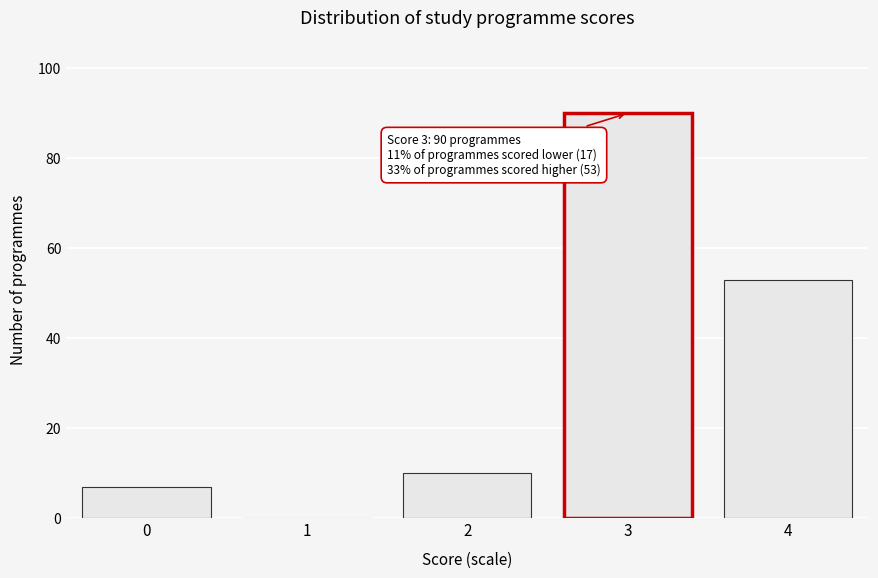

Reading left to right, what are all the values shown in this chart?

0=7	1=0	2=10	3=90	4=53